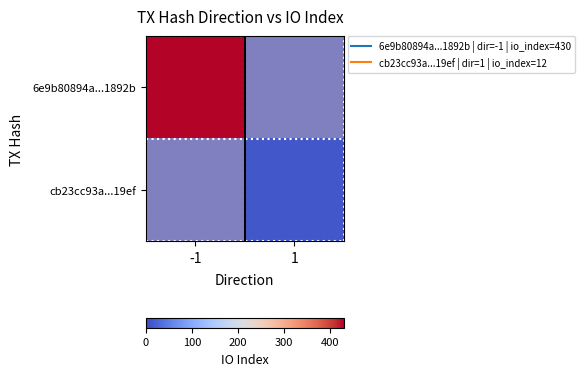

Where is 6e9b80894a...1892b nearest to the value 430?

-1